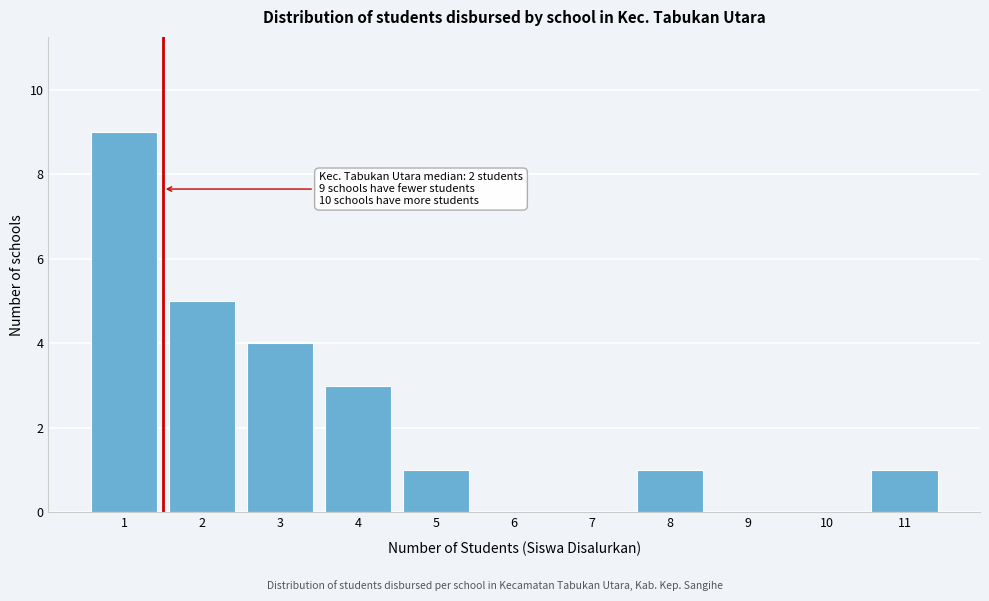

The value at 3 is 2. True or false?

False